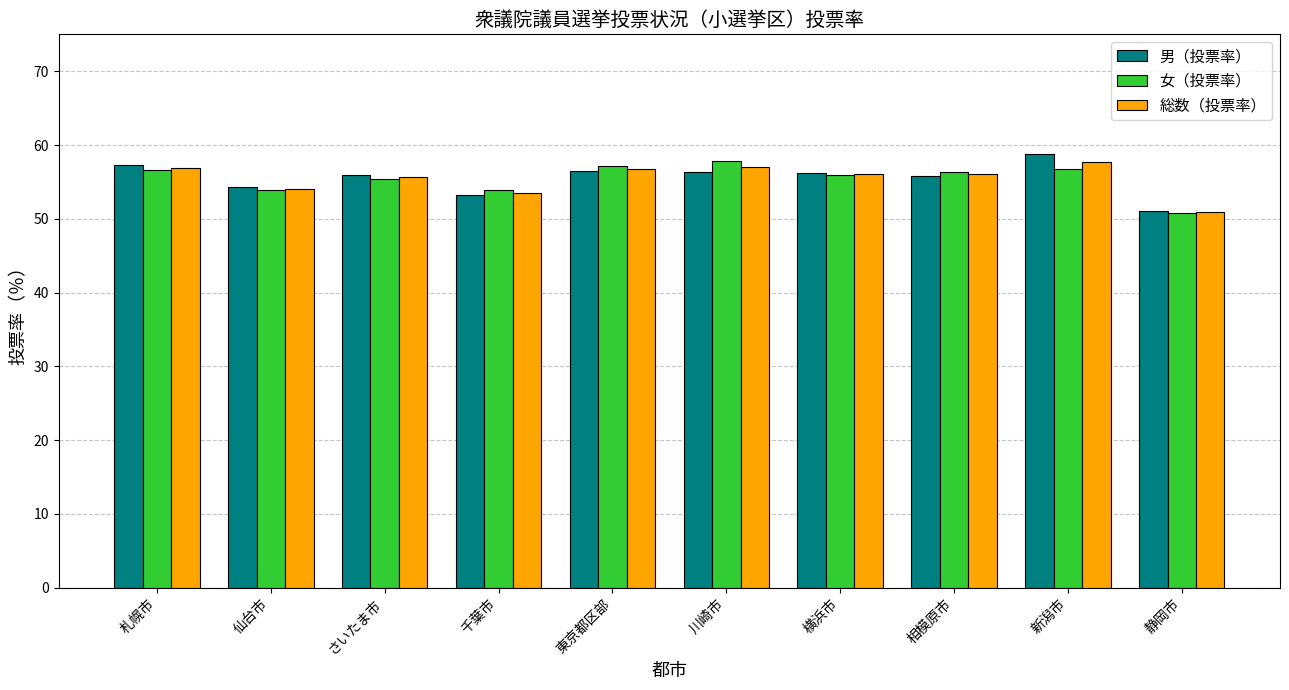

What are all the series names shown in the legend?

男（投票率）, 女（投票率）, 総数（投票率）